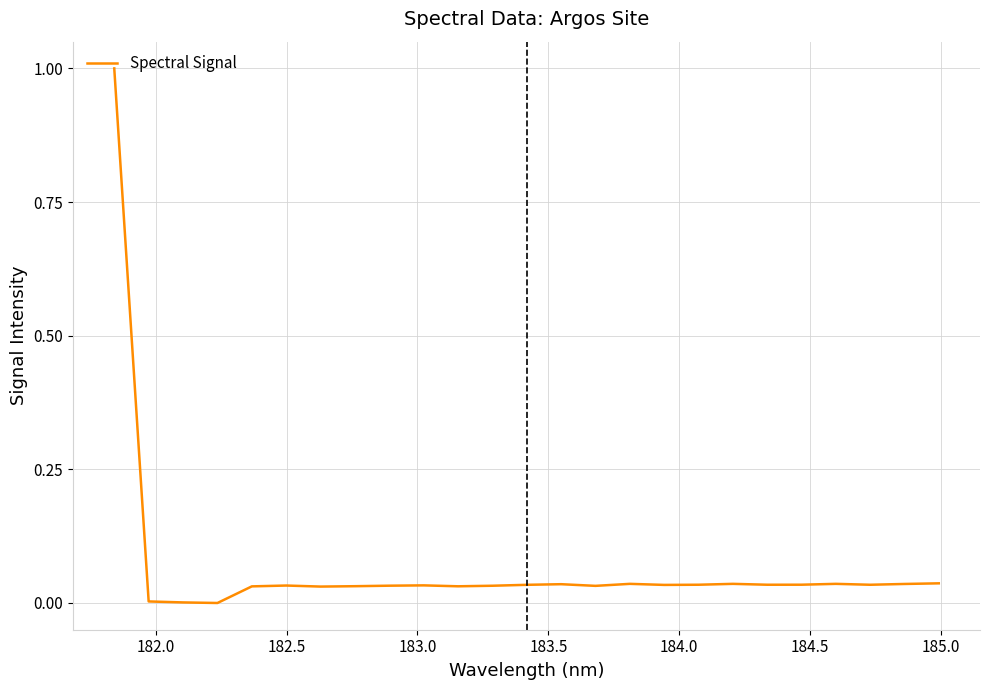

Does the chart display data point markers on the line(s)?

No